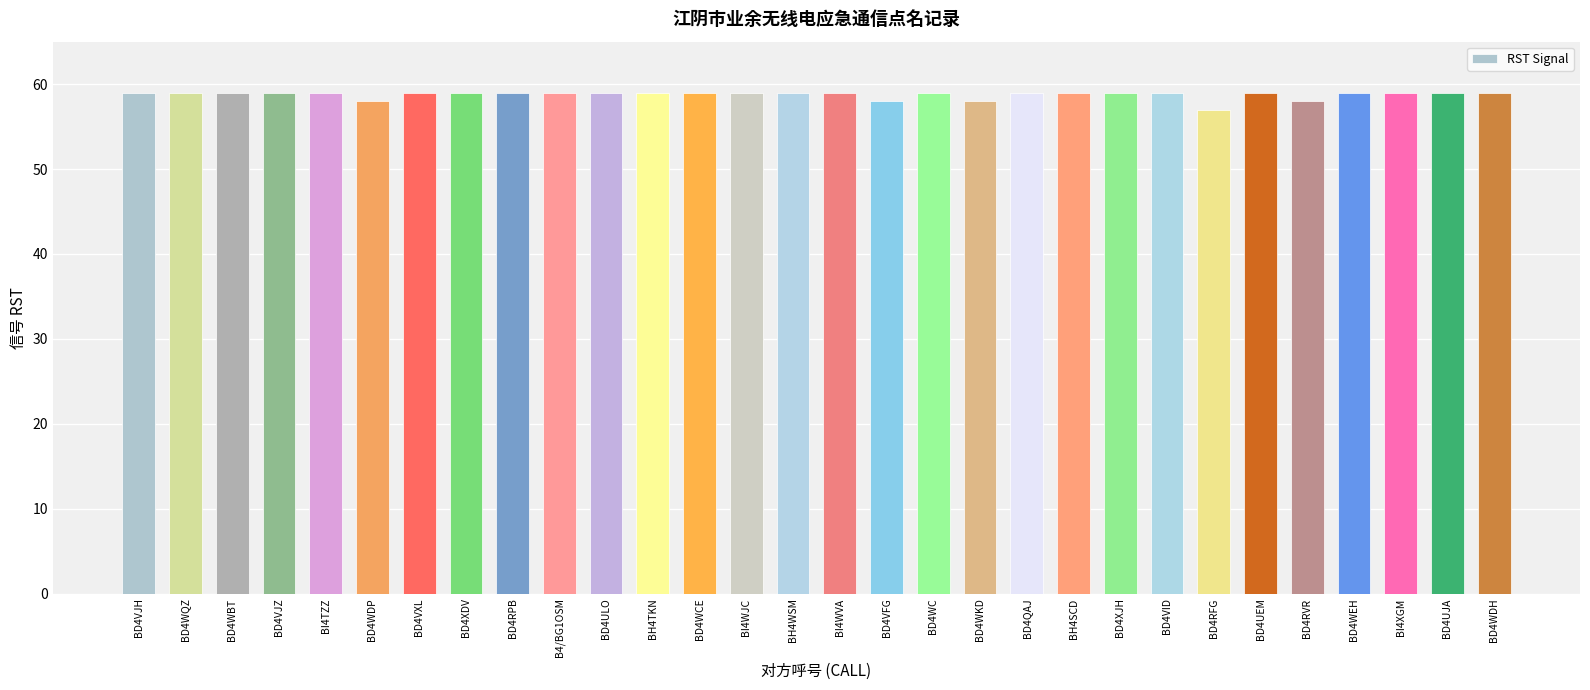

What is the approximate value at BD4WDH?

59